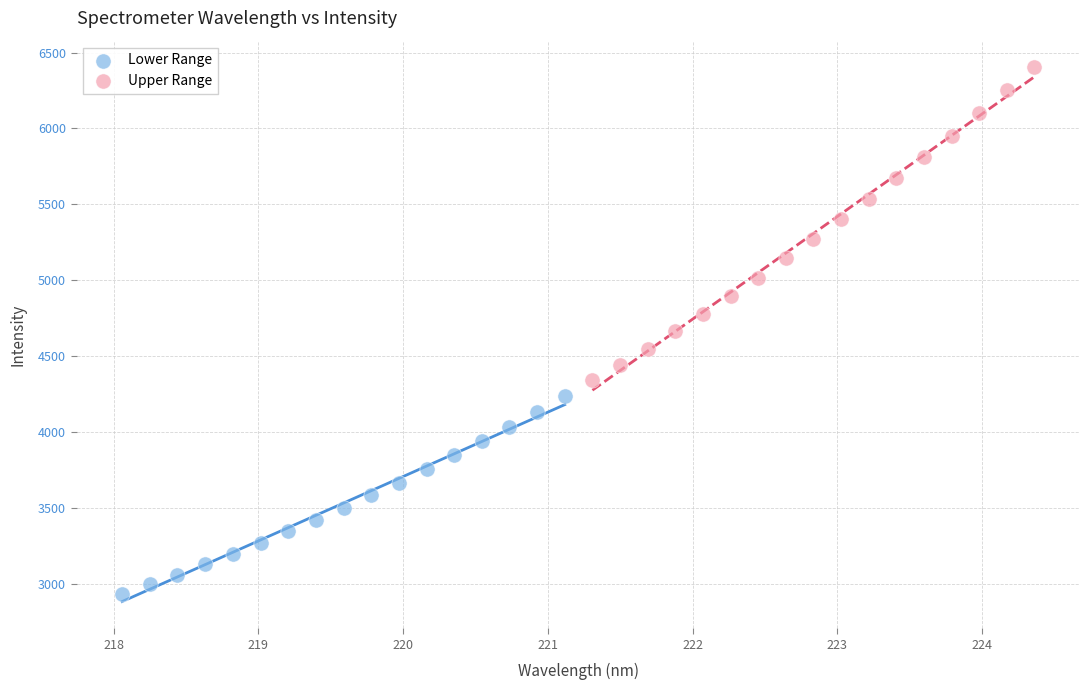

Which series has the widest spread of Y values?

Upper Range